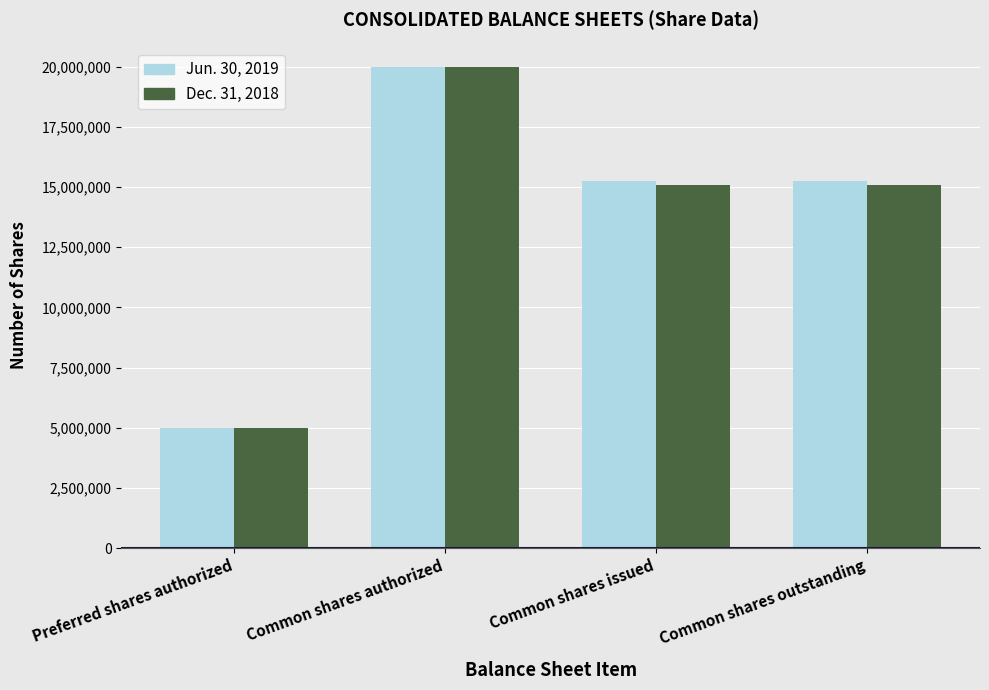

Is it true that Dec. 31, 2018 equals 15090000 at Common shares outstanding?

True